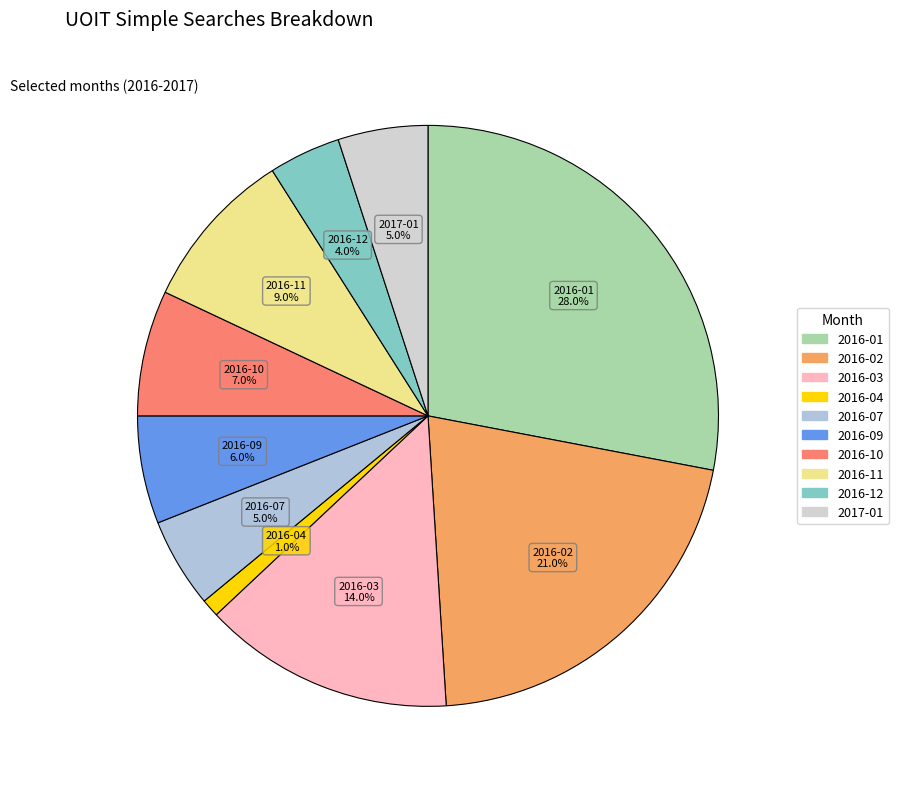

To the nearest percent, what is the difference between the largest and smallest slice percentages?

27%